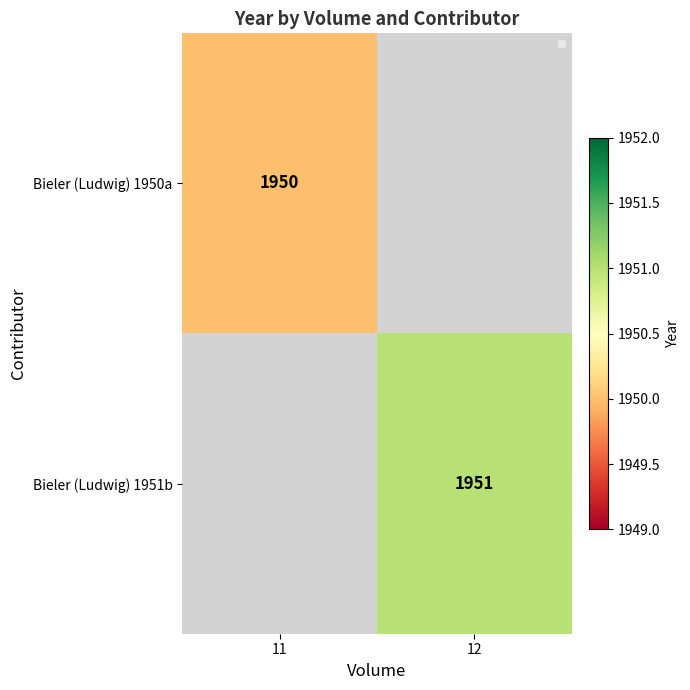

What is the smallest value displayed?

1950.0